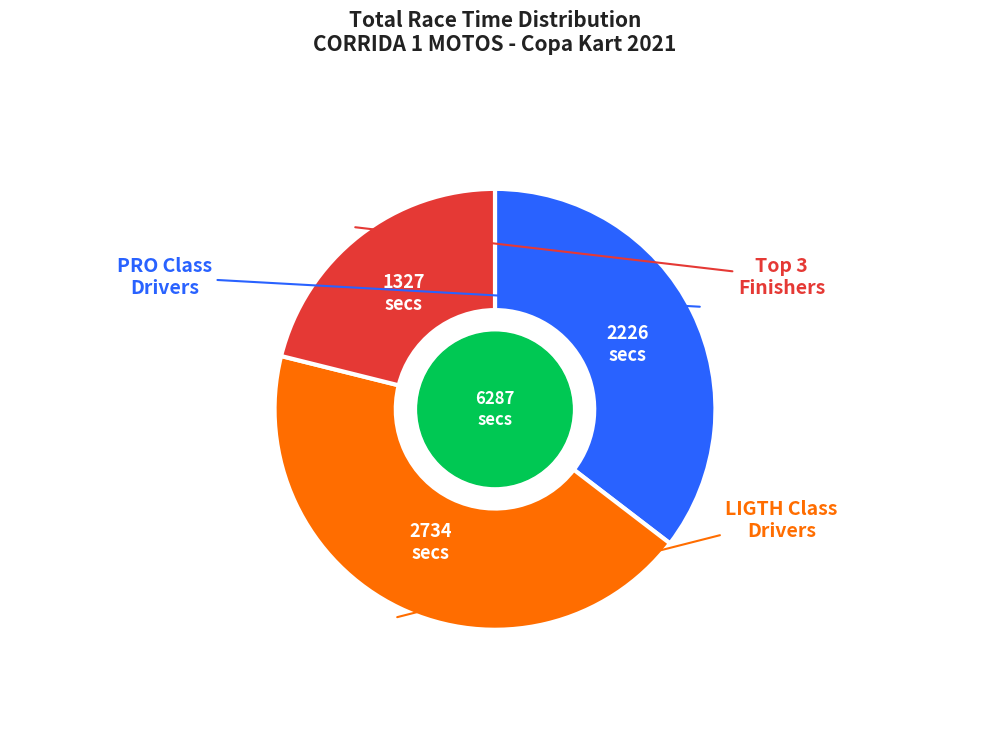

Does any single category account for the majority?

No